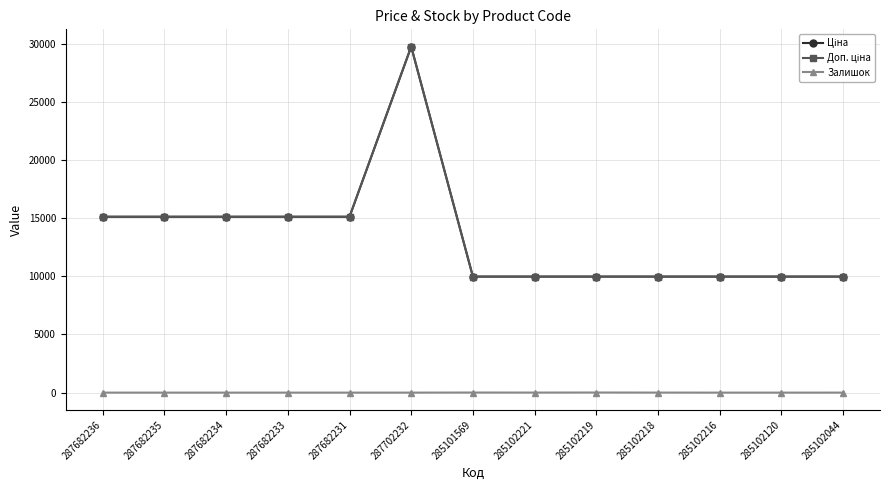

What is the value of the Ціна point at the 2nd from the left?

15120.0